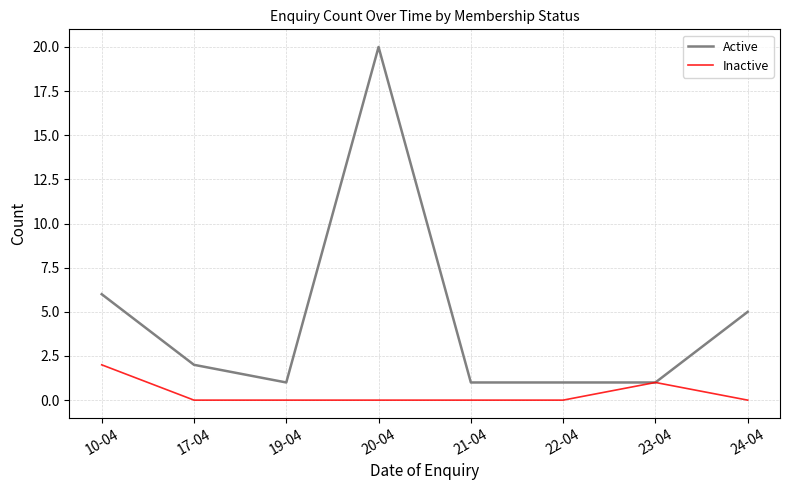

Which category has the highest value across all series?

20-04